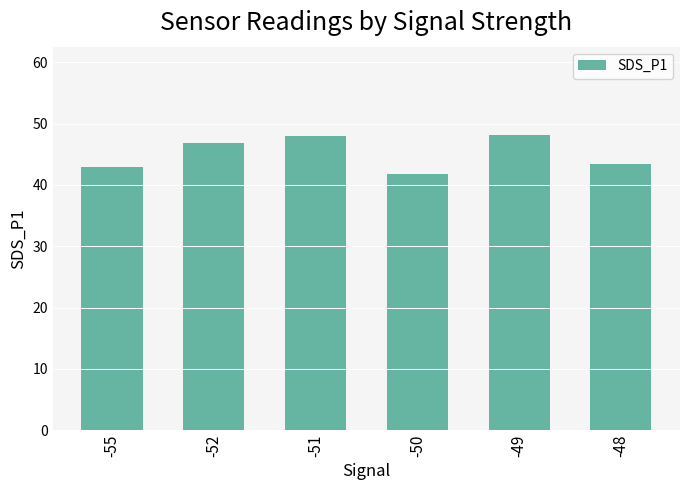

Is it true that the value at -48 is 43.4?

True